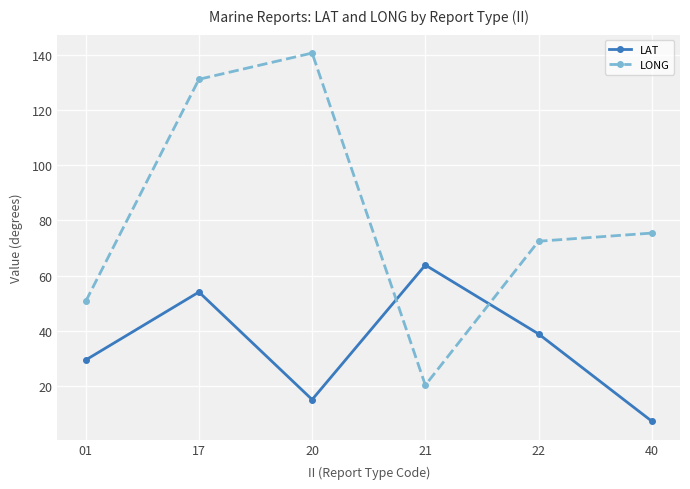

Where is LAT nearest to the value 35?

22